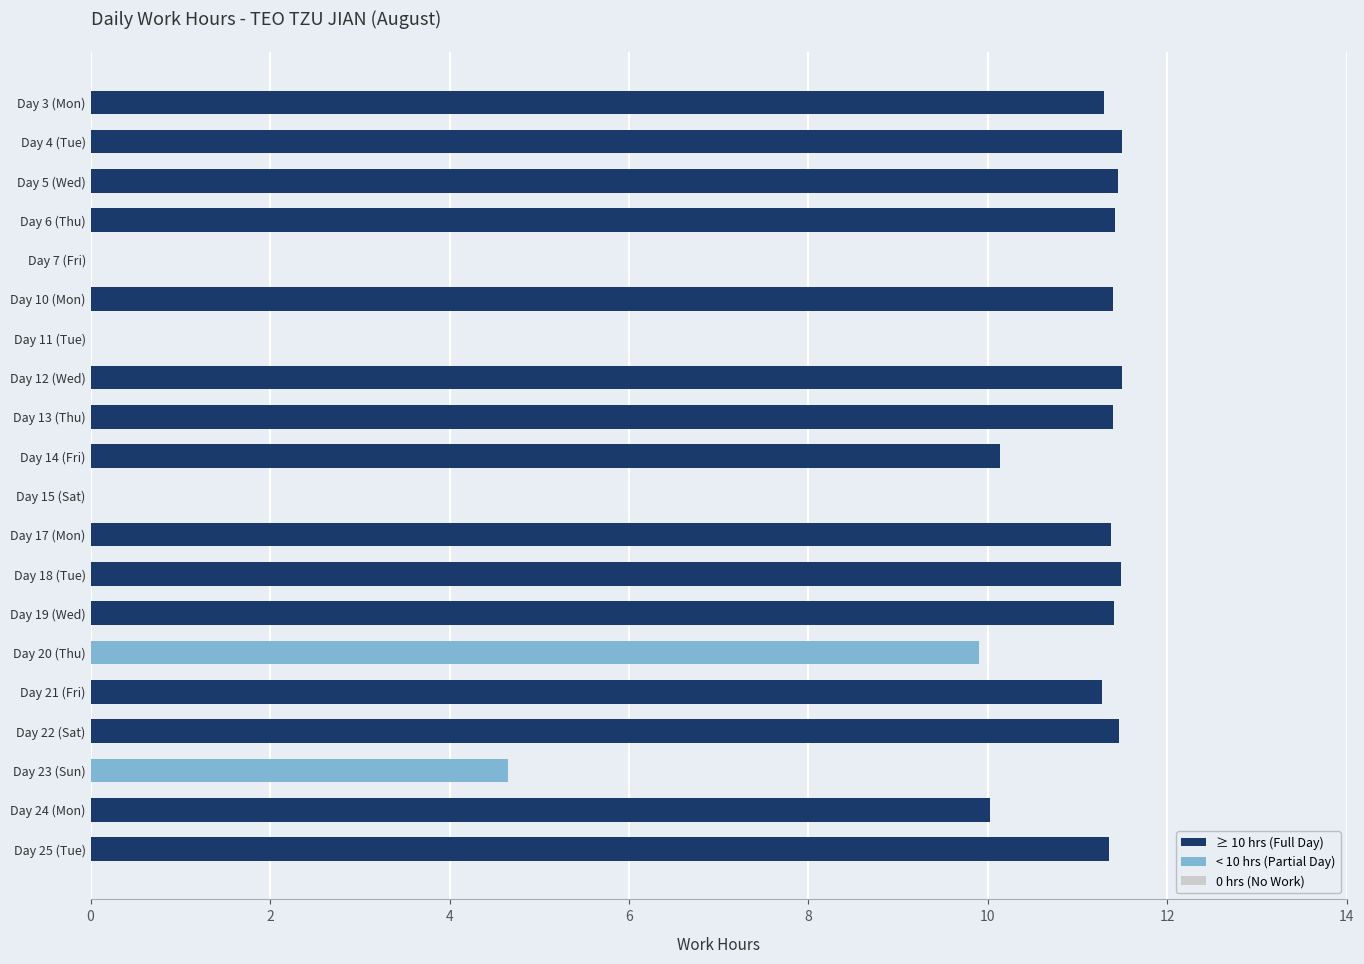

Are the bars horizontal?

Yes